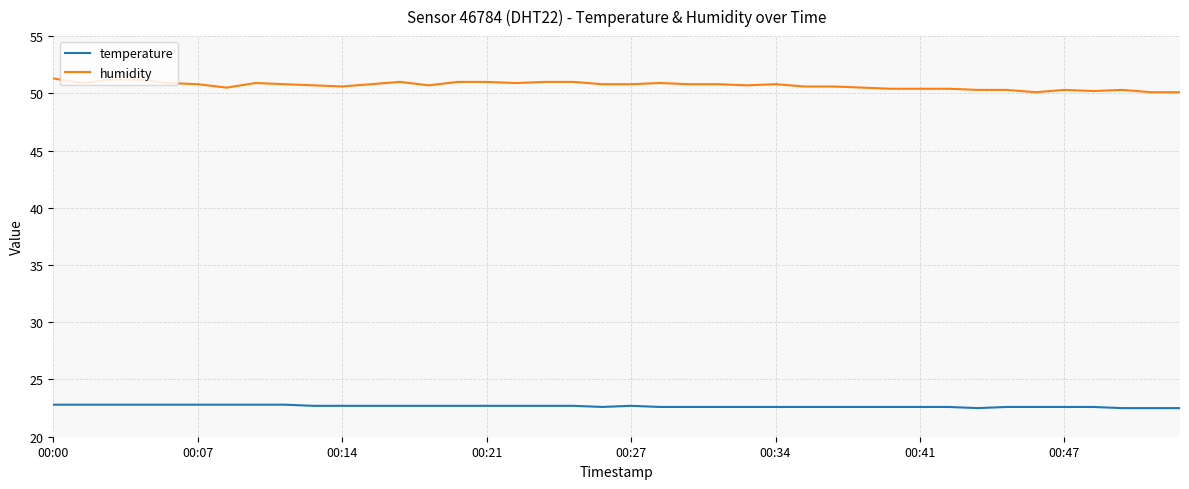

Which series has the largest total across all categories?

humidity